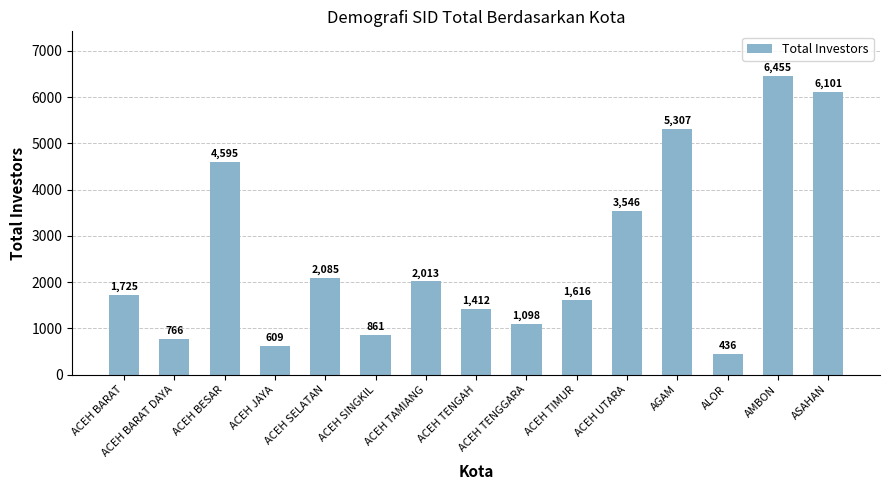

List the labels in order of value, smallest first.

ALOR, ACEH JAYA, ACEH BARAT DAYA, ACEH SINGKIL, ACEH TENGGARA, ACEH TENGAH, ACEH TIMUR, ACEH BARAT, ACEH TAMIANG, ACEH SELATAN, ACEH UTARA, ACEH BESAR, AGAM, ASAHAN, AMBON